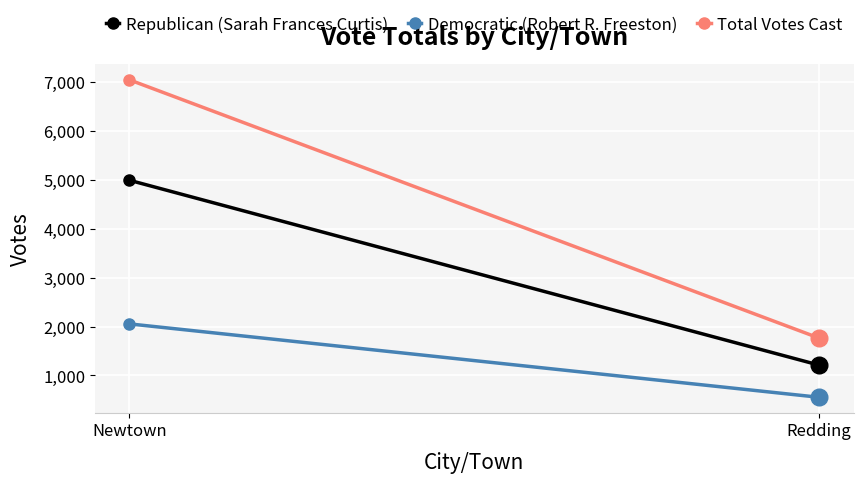

Reading left to right, what are all the values shown in this chart?

Republican (Sarah Frances Curtis): Newtown=4994	Redding=1211
Democratic (Robert R. Freeston): Newtown=2055	Redding=553
Total Votes Cast: Newtown=7049	Redding=1764